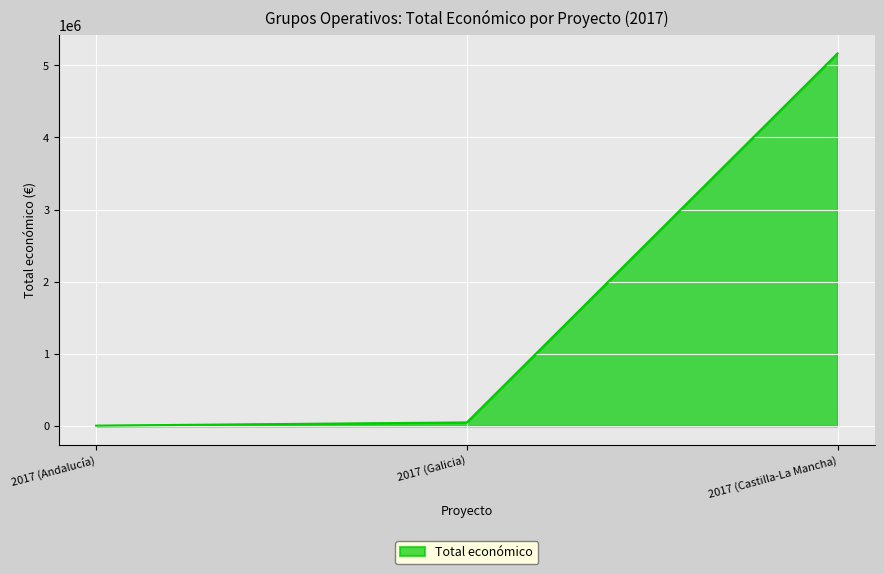

Count the number of data series in this chart.

1